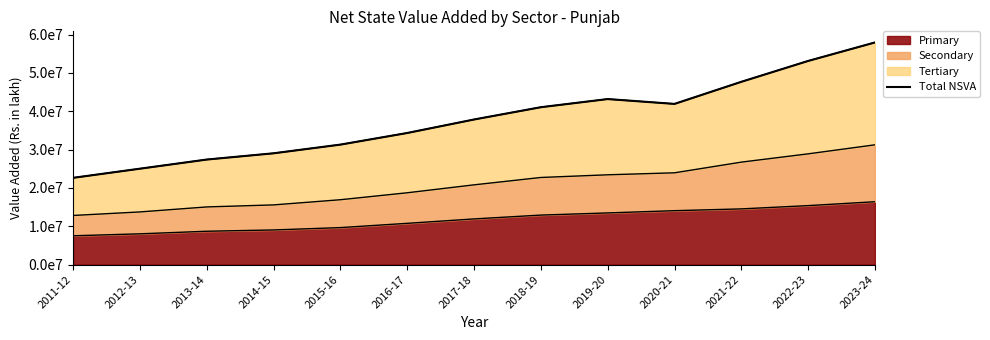

At which label does the data first exceed 37863436?

2017-18